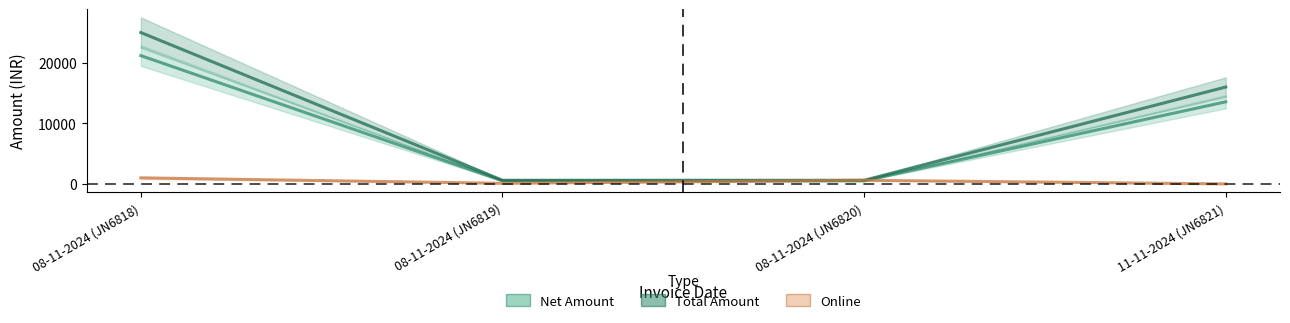

How many categories are shown in the chart?

4